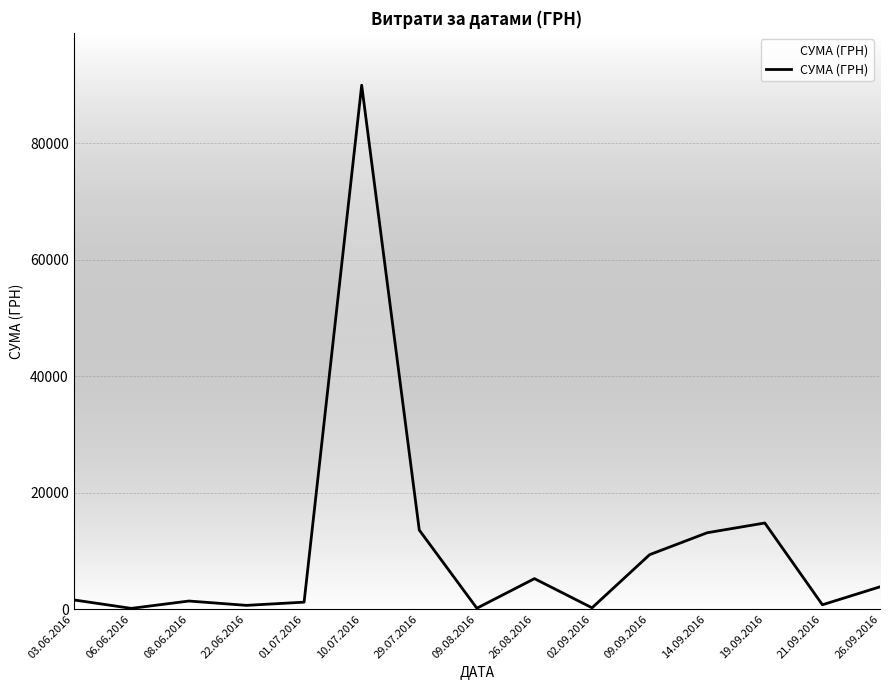

How many distinct data groups are displayed?

1